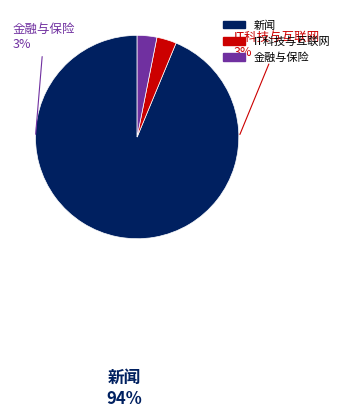

How many slices are in this pie chart?

3